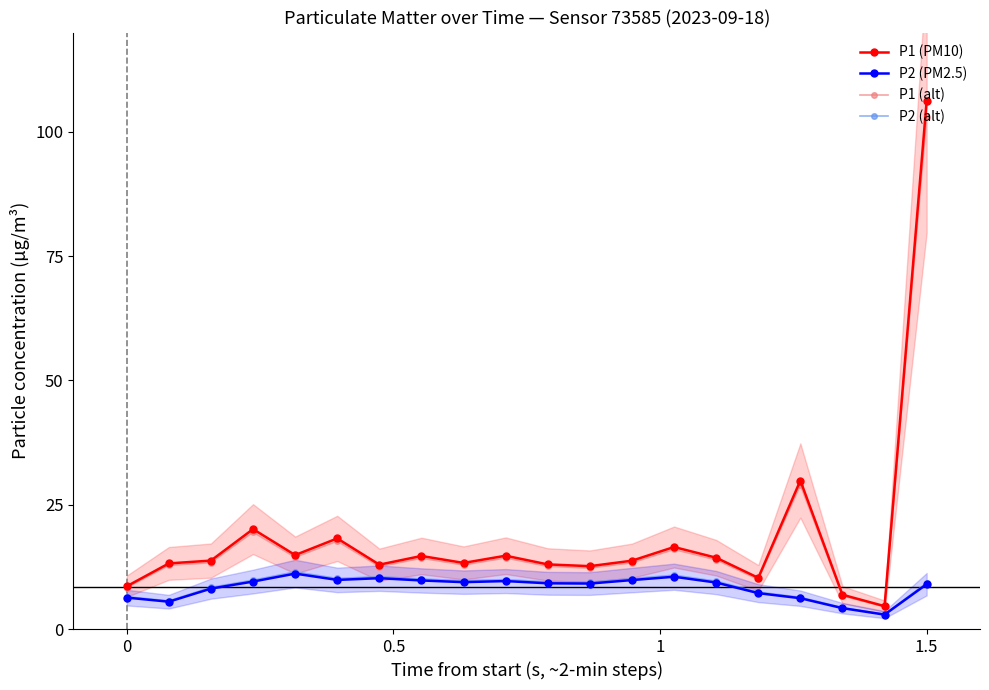

What is the minimum value for P2 (alt)?

3.0